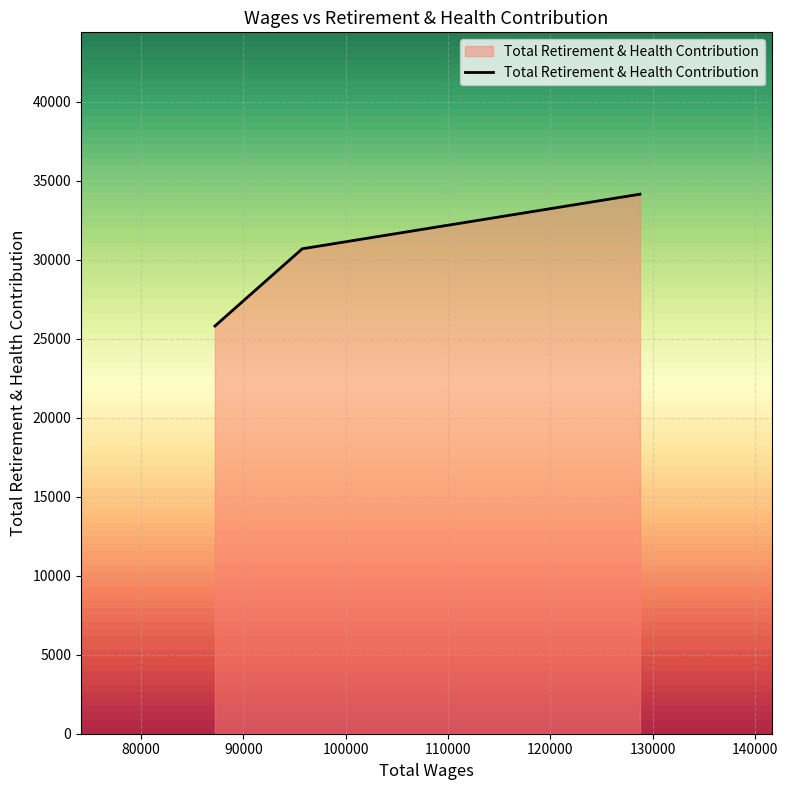

What is the minimum value shown in the chart?

25813